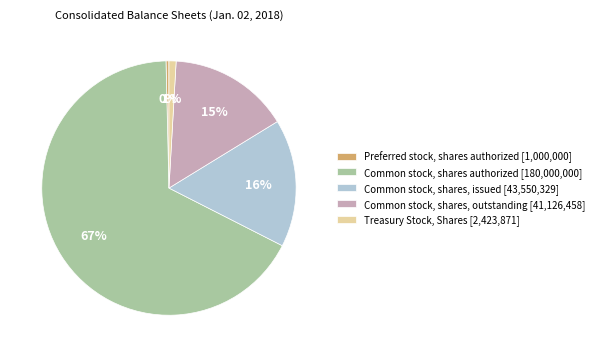

How many segments does this pie chart have?

5